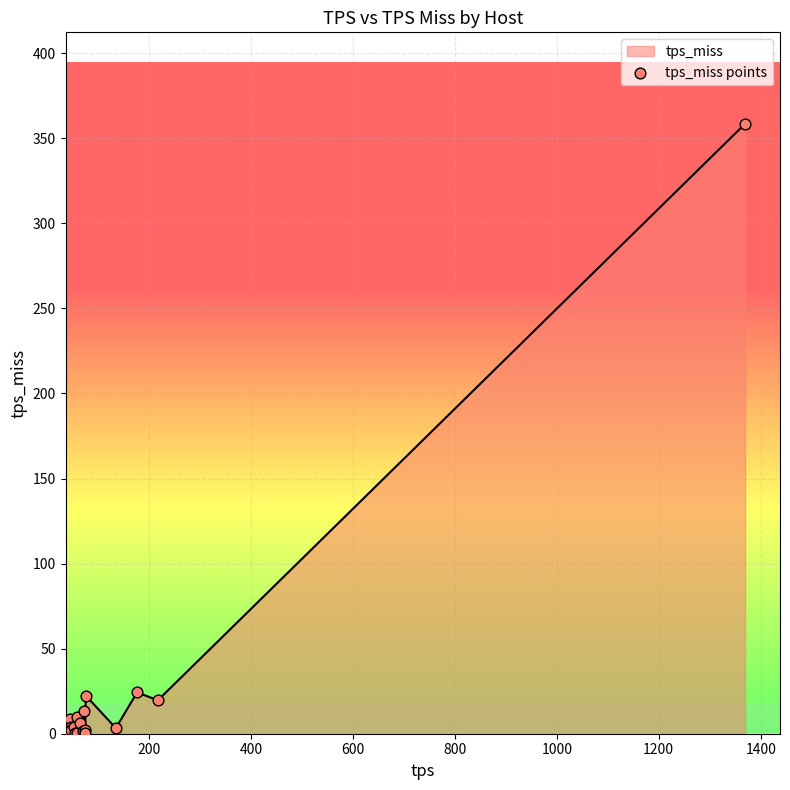

What is the maximum value shown in the chart?

358.5